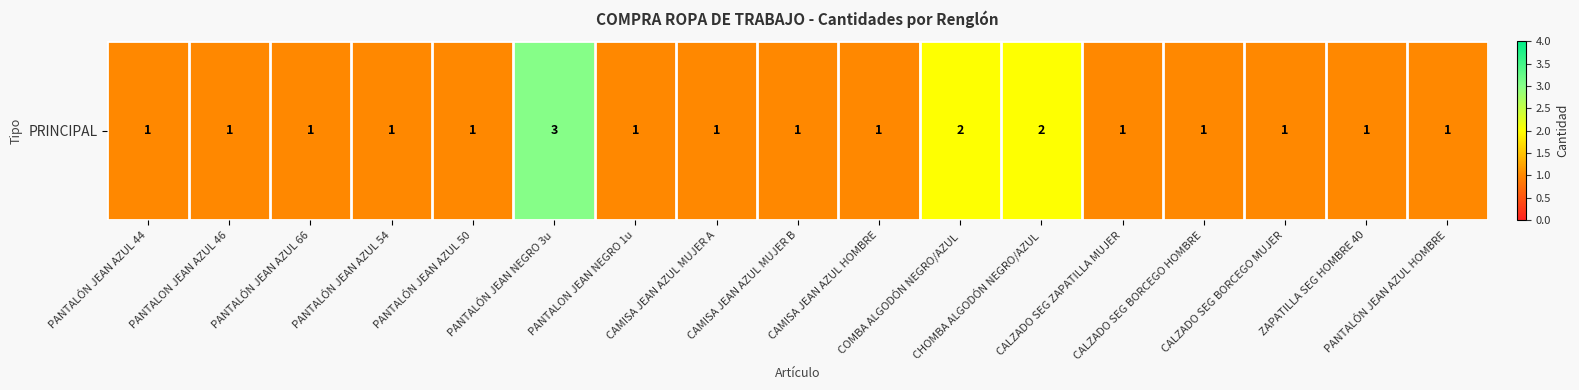

Between PANTALÓN JEAN AZUL 50 and PANTALÓN JEAN AZUL 66, which is larger?

PANTALÓN JEAN AZUL 50